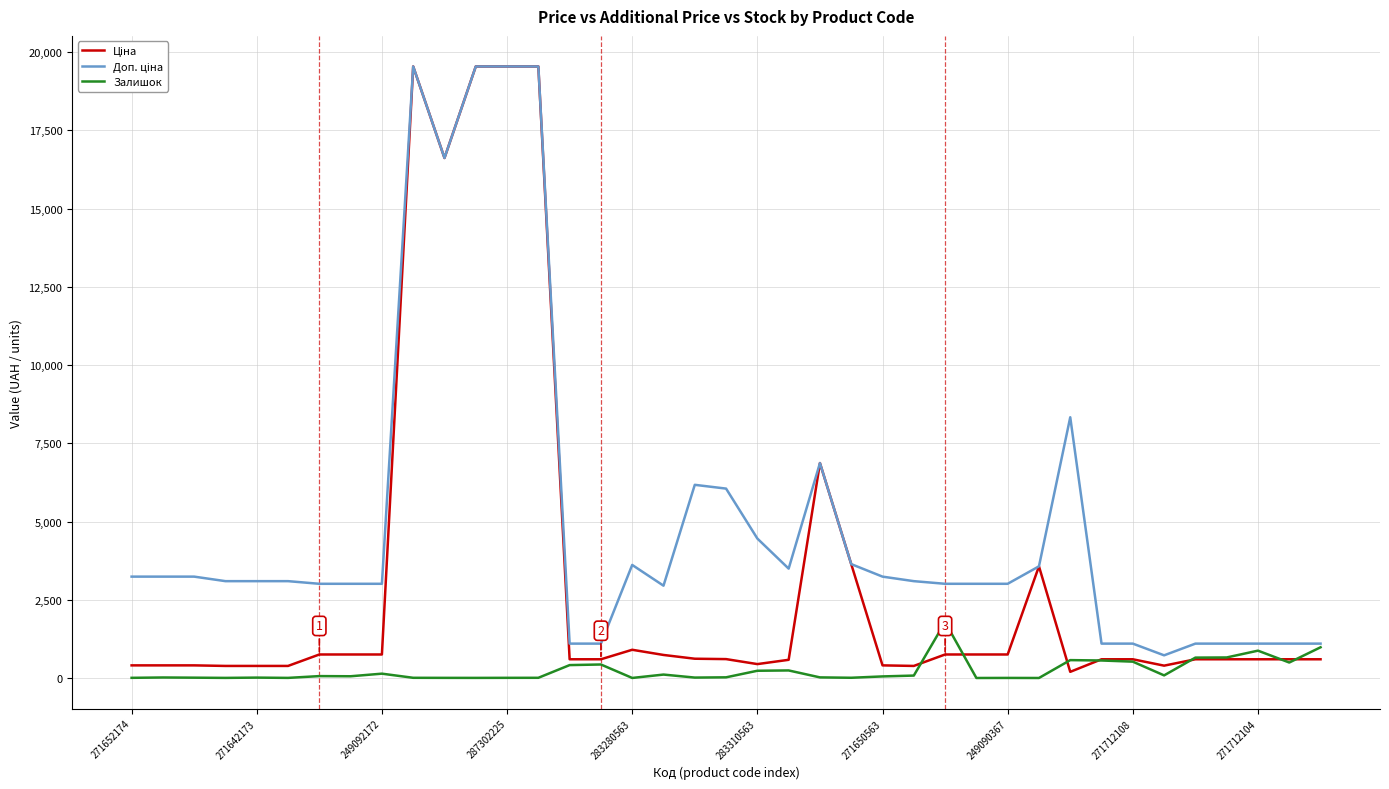

Is this an area chart (filled region under the line)?

No